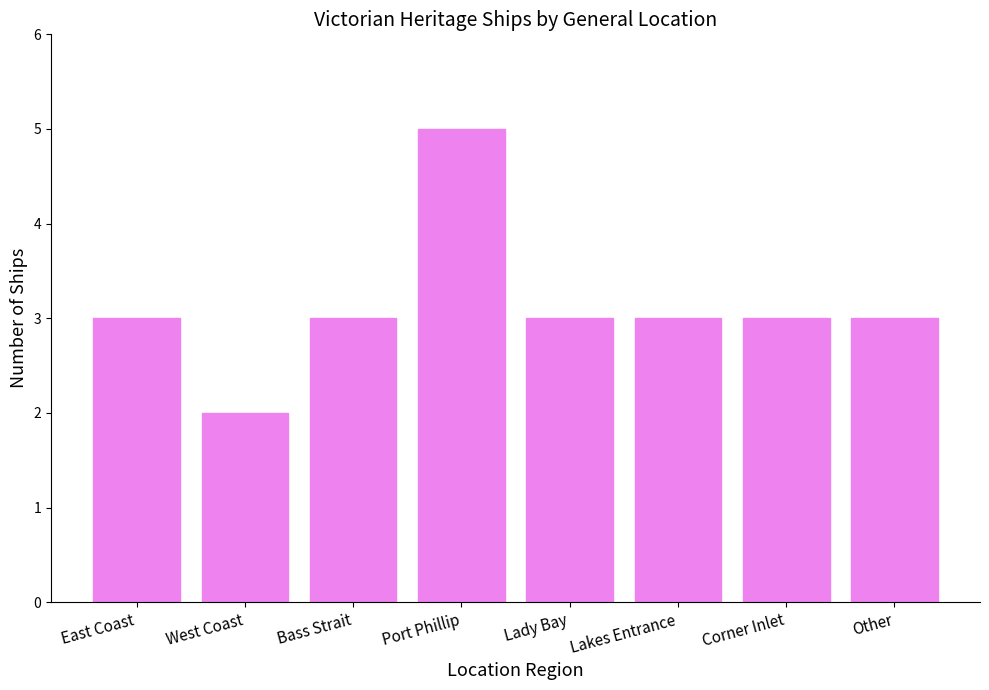

Reading left to right, what are all the values shown in this chart?

3	2	3	5	3	3	3	3